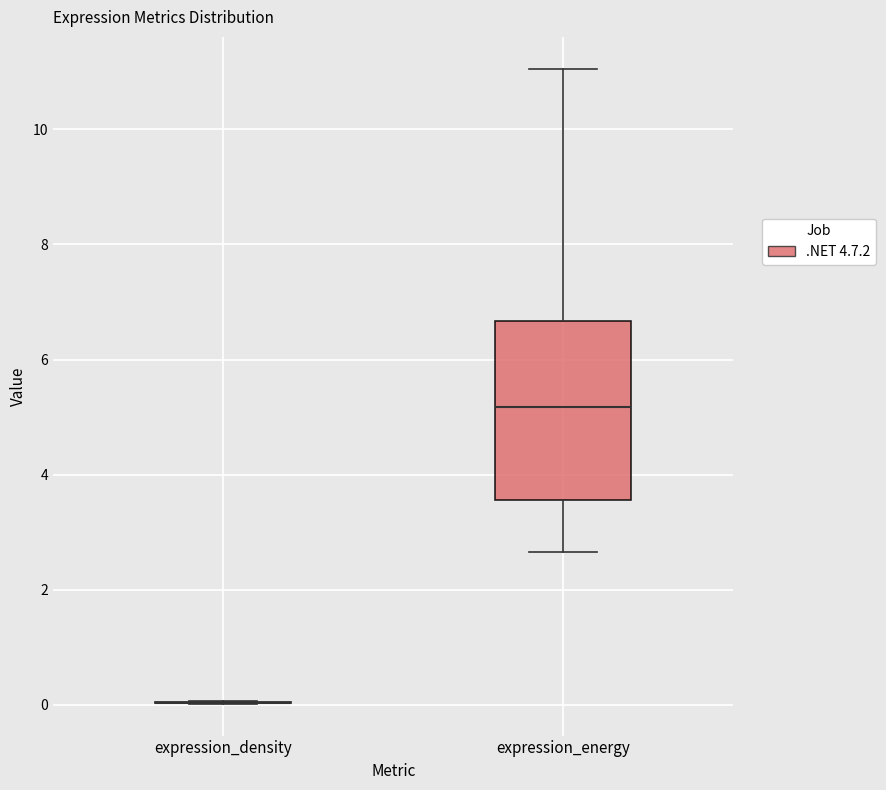

Reading left to right, transcribe this box plot: for each box, give where its median line is, the range the box spans, and where its two whiskers end, as read against the y-axis. The values are not printed on the chart, so give them approximately, as read against the axis.

expression_density: box collapsed to a line at 0.0, whiskers 0.0 to 0.0
expression_energy: median 5.2, box 3.6 to 6.6, whiskers 2.6 to 11.0